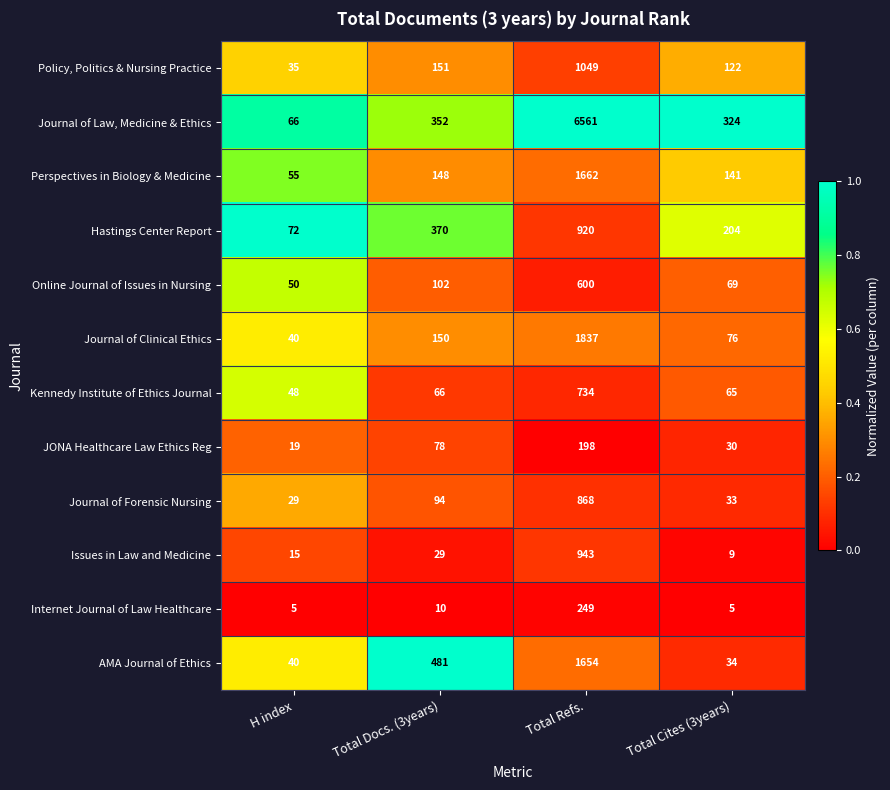

Which series has the widest spread of values?

Journal of Law, Medicine & Ethics